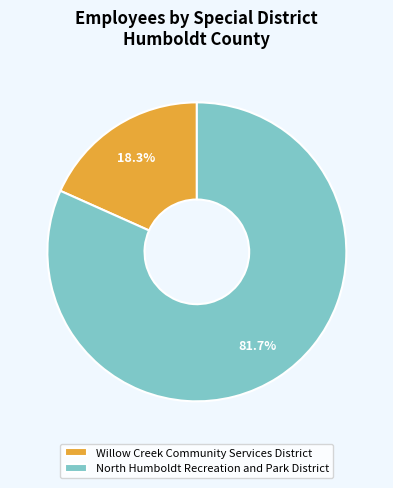

What is the total percentage of North Humboldt Recreation and Park District and Willow Creek Community Services District?

100.0%